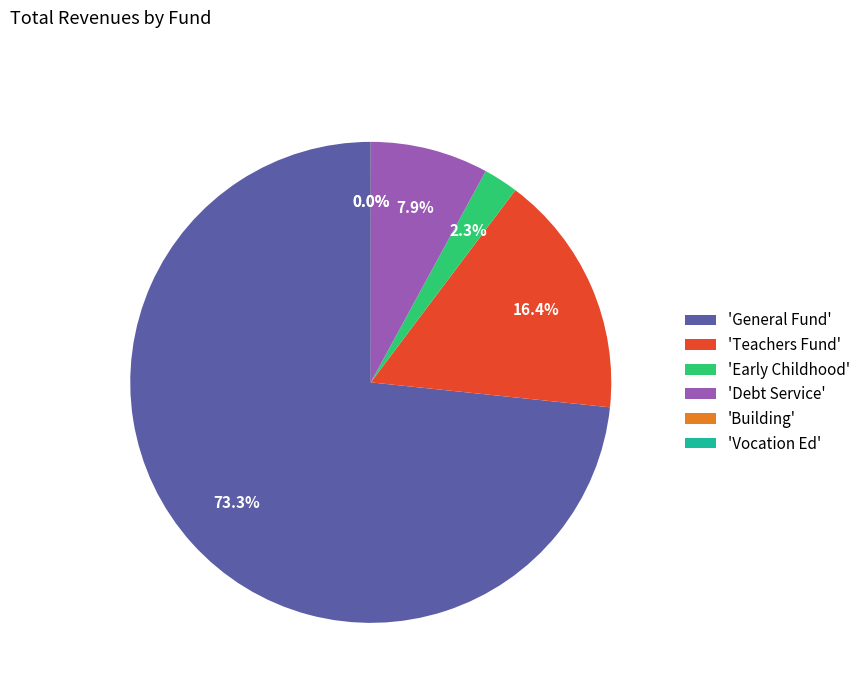

Which category has the biggest portion of the pie?

'General Fund'